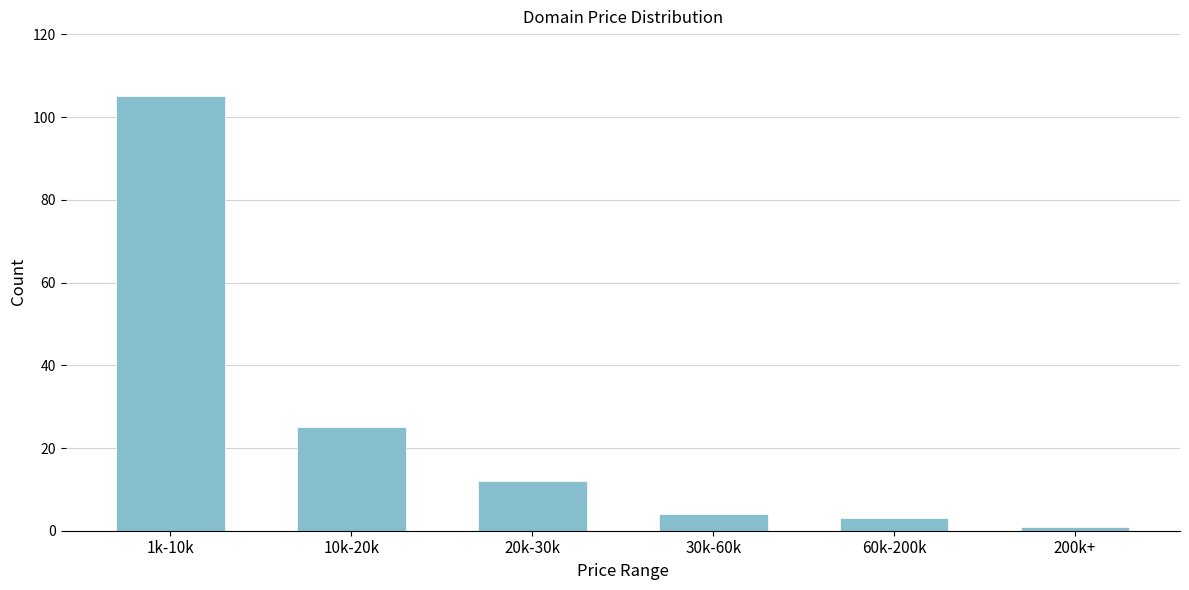

Reading left to right, list all the values displayed in this chart.

1k-10k=105	10k-20k=25	20k-30k=12	30k-60k=4	60k-200k=3	200k+=1